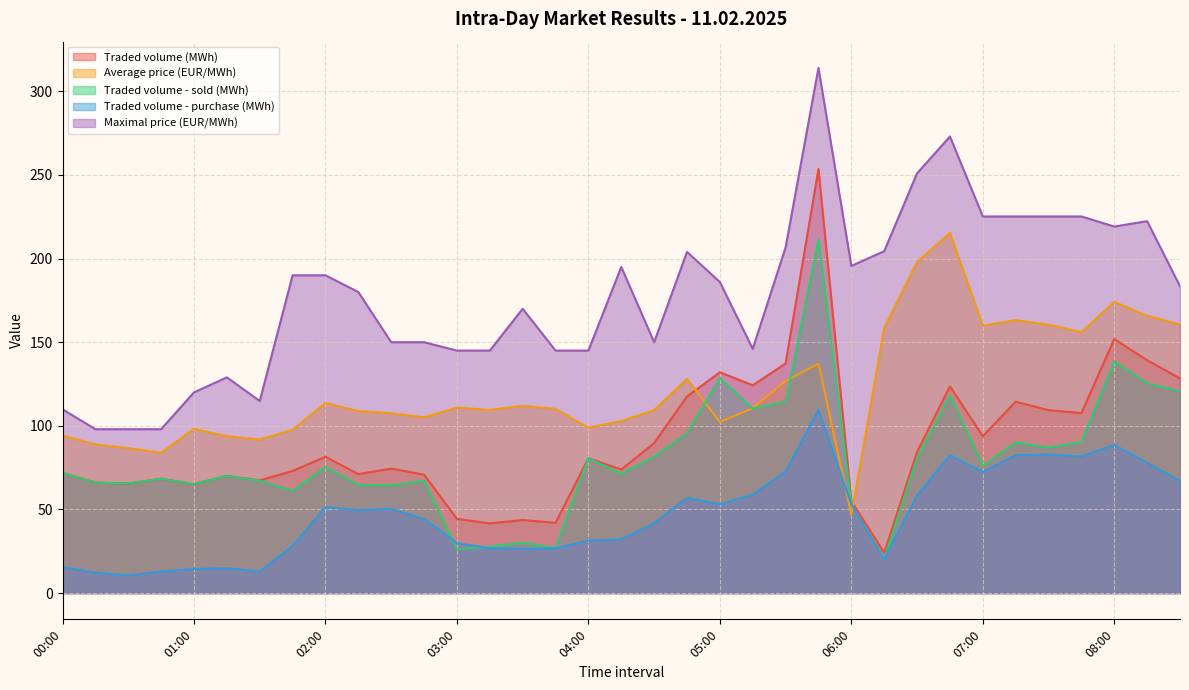

How many values in the Traded volume (MWh) series exceed 74?

18